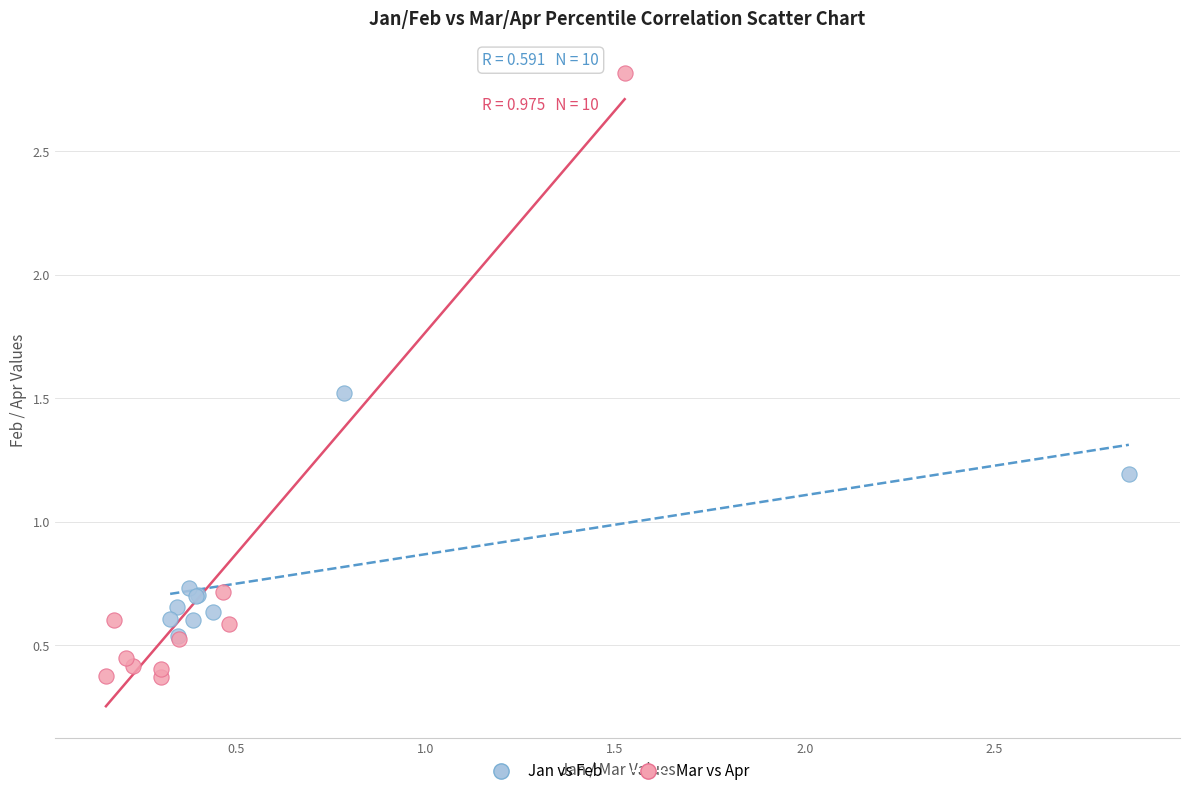

Which series contains the lowest Y value?

Mar vs Apr